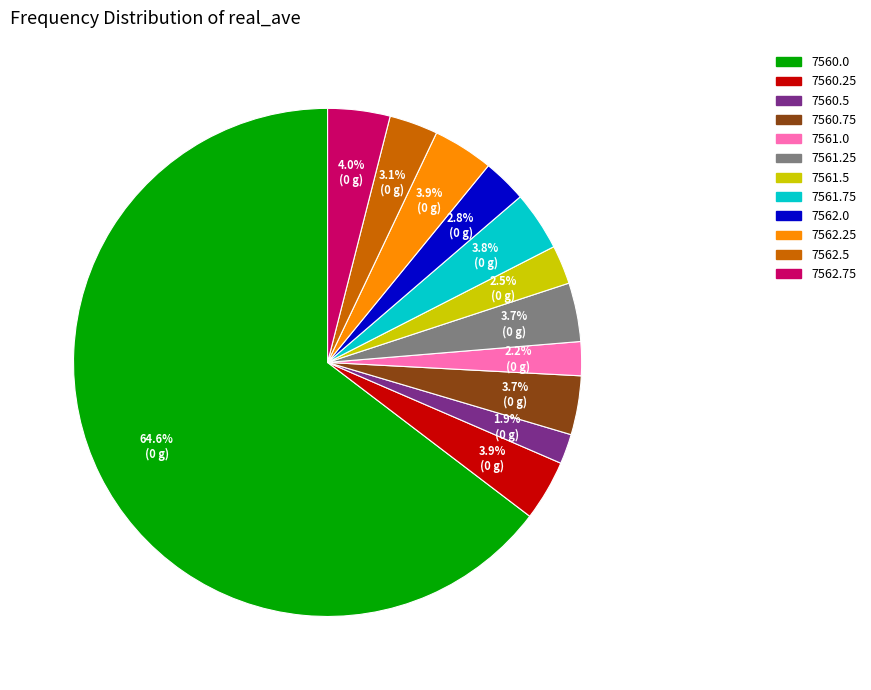

To the nearest percent, what is the average slice percentage?

8%